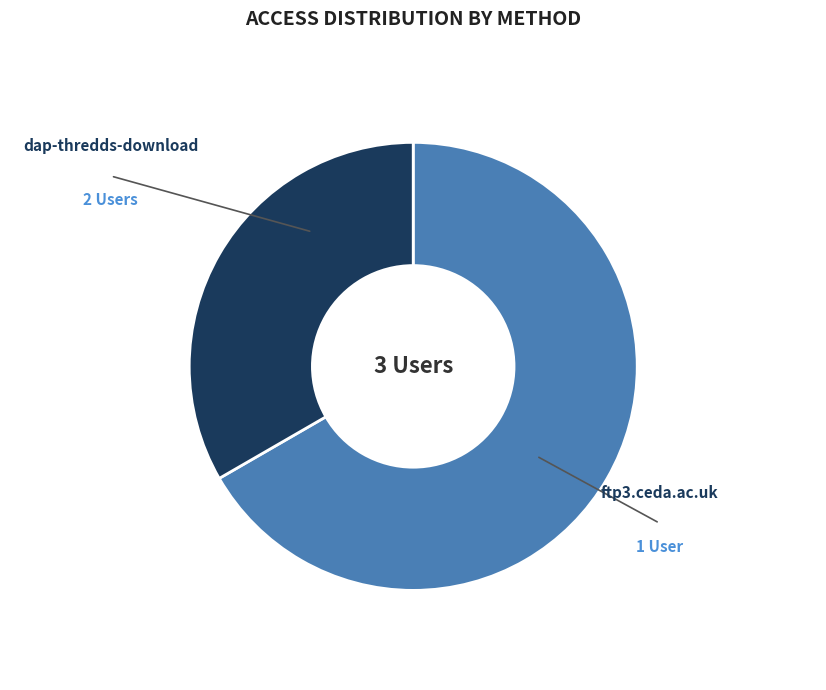

Does ftp3.ceda.ac.uk account for over 50% of the chart?

No